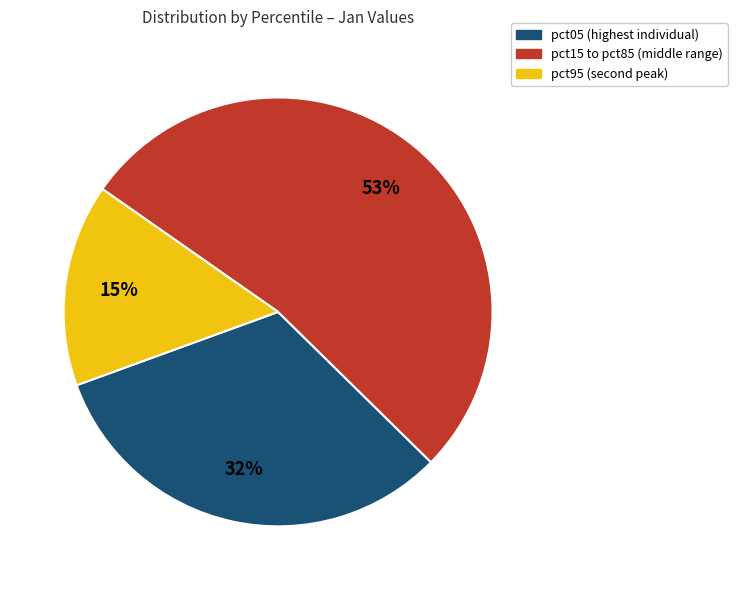

Does any single category account for the majority?

Yes